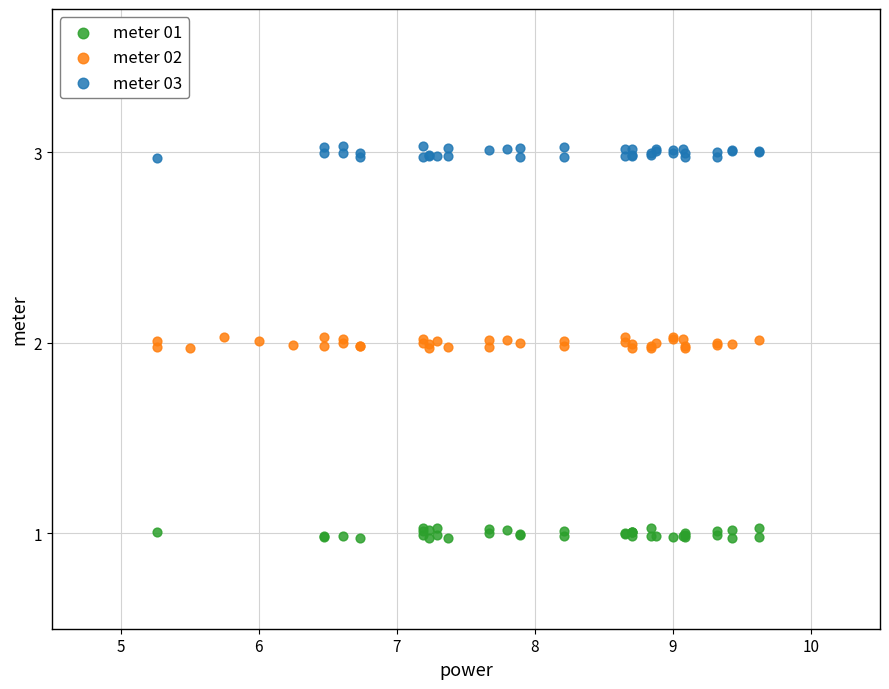

What are all the series names shown in the legend?

meter 01, meter 02, meter 03